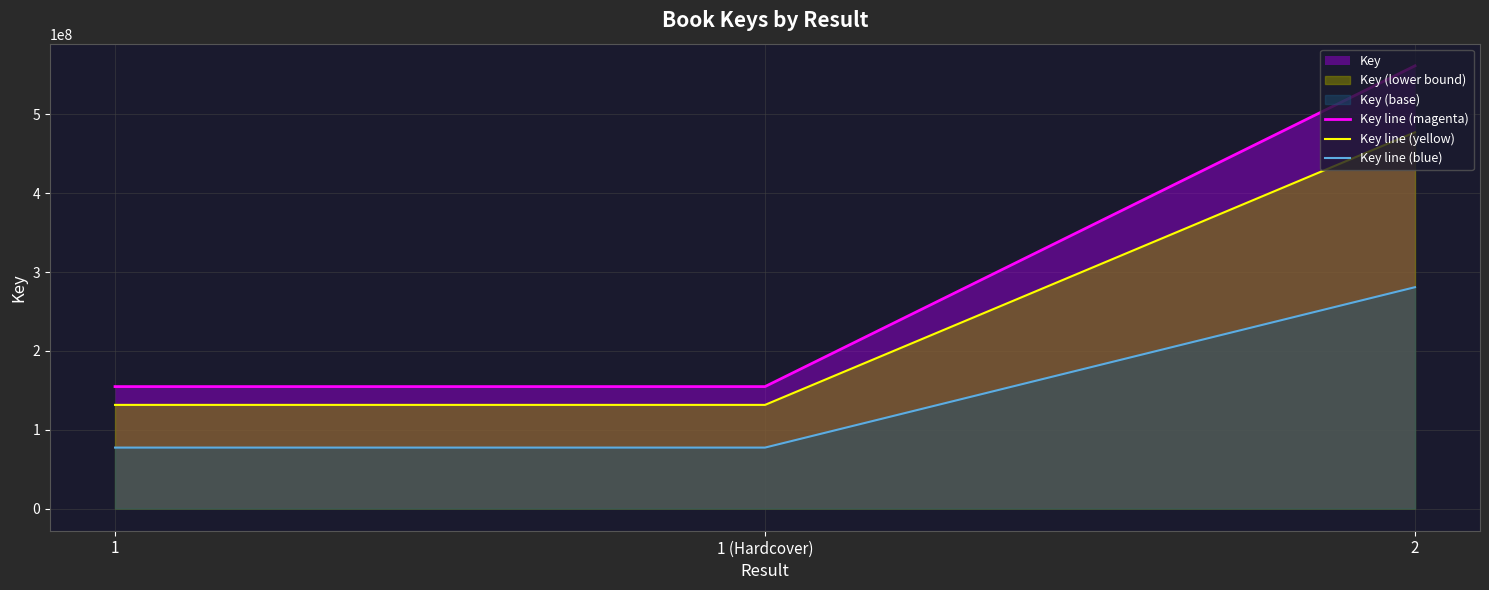

What value does the Key line (blue) series have at 1 (Hardcover)?

77388524.0